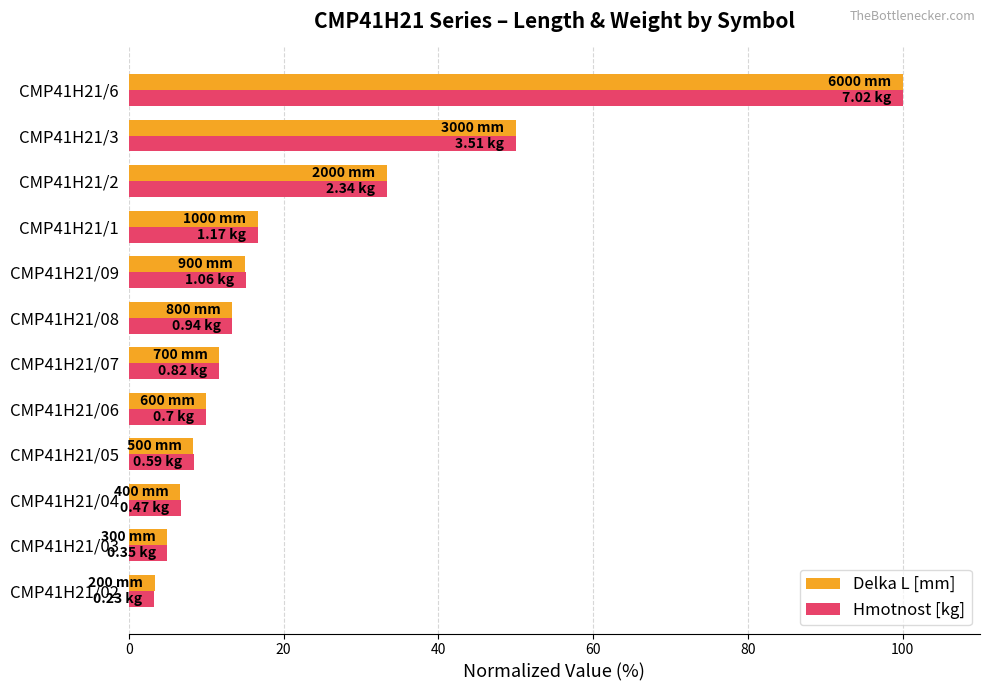

Between CMP41H21/04 and CMP41H21/07, which series saw the biggest shift?

Delka L [mm]